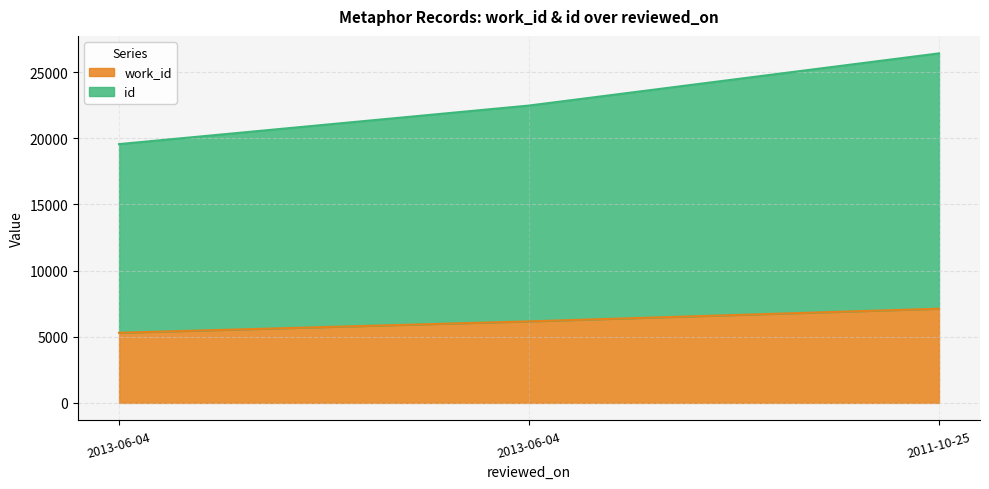

The value of id at 2013-06-04 is 19559. True or false?

True